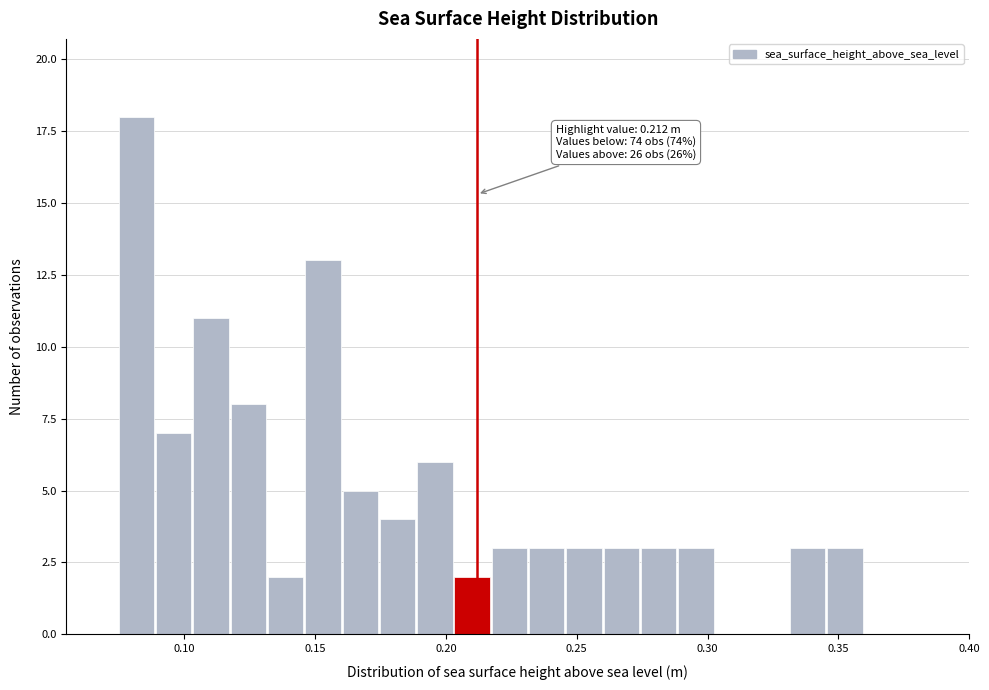

Around what value on the x-axis is the tallest bar? Give the approximate position of its centre, as read against the axis.

0.080